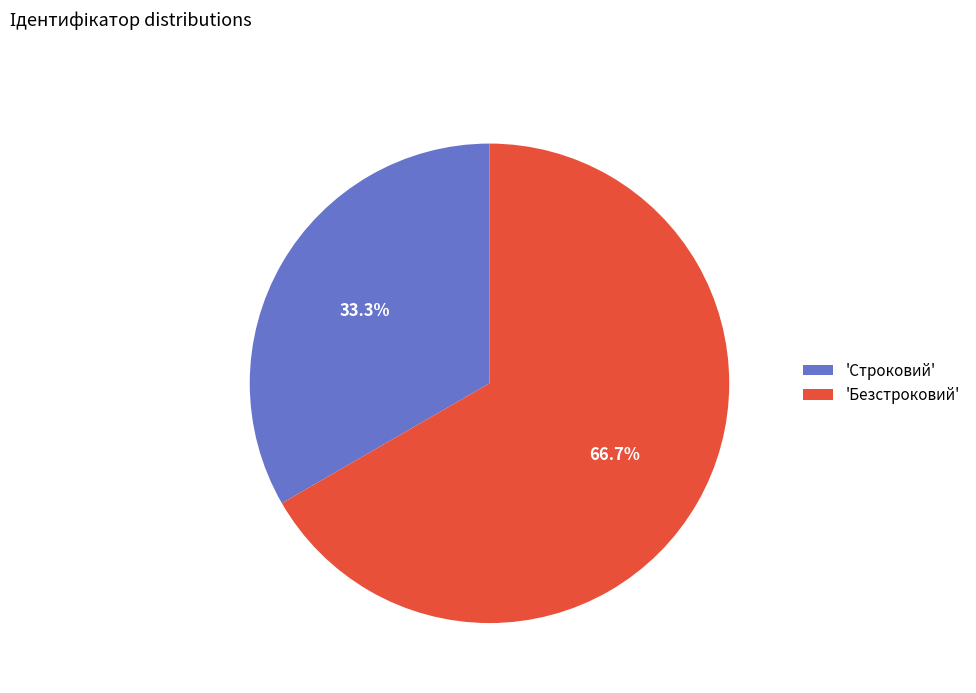

Rank the categories by value from lowest to highest.

'Строковий', 'Безстроковий'